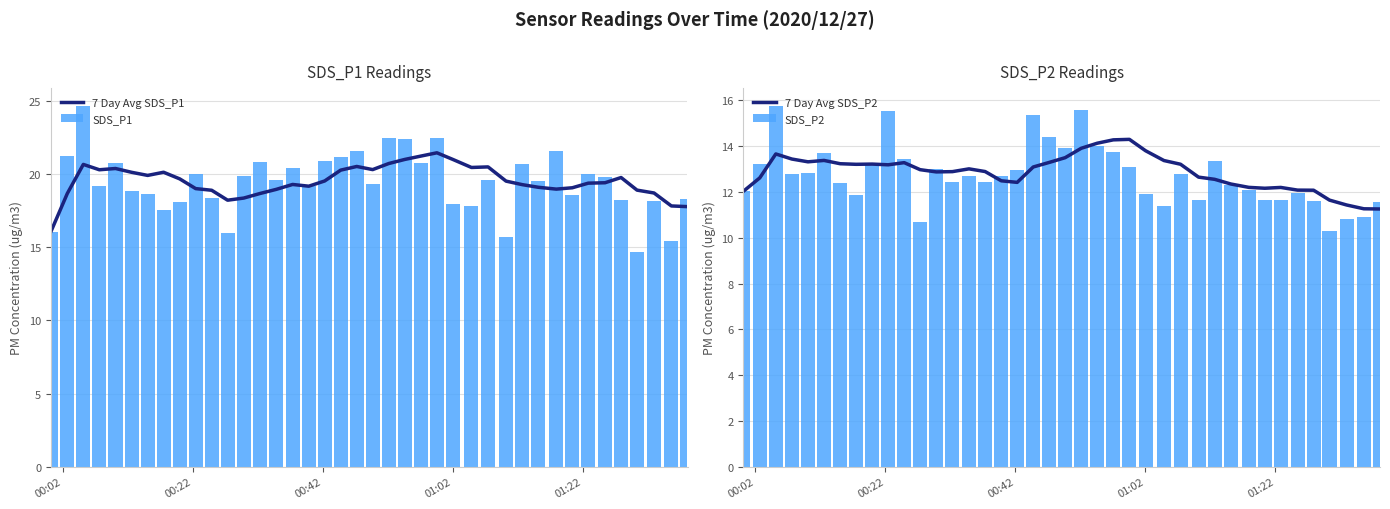

Reading right to left, transcribe all the data shown in this chart.

7 Day Avg SDS_P1: 17.8	17.8	18.7	18.9	19.8	19.4	19.4	19.1	19.0	19.1	19.3	19.5	20.5	20.5	21.0	21.5	21.2	21.0	20.7	20.3	20.5	20.3	19.5	19.2	19.3	19.0	18.7	18.4	18.2	18.9	19.0	19.7	20.1	19.9	20.1	20.4	20.3	20.7	18.7	16.1
SDS_P1: 18.3	15.4	18.1	14.7	18.2	19.8	20.0	18.6	21.6	19.5	20.7	15.7	19.6	17.8	17.9	22.5	20.8	22.4	22.5	19.3	21.6	21.2	20.9	19.2	20.4	19.6	20.8	19.9	16.0	18.4	20.0	18.1	17.6	18.6	18.8	20.7	19.2	24.6	21.3	16.1
7 Day Avg SDS_P2: 11.3	11.3	11.4	11.6	12.1	12.1	12.2	12.2	12.2	12.3	12.6	12.6	13.2	13.4	13.8	14.3	14.3	14.1	13.9	13.5	13.3	13.1	12.4	12.5	12.9	13.0	12.9	12.9	13.0	13.3	13.2	13.2	13.2	13.2	13.4	13.3	13.4	13.7	12.6	12.0
SDS_P2: 11.6	10.9	10.8	10.3	11.6	11.9	11.7	11.6	12.1	12.3	13.3	11.6	12.8	11.4	11.9	13.1	13.7	14.0	15.6	13.9	14.4	15.4	12.9	12.7	12.4	12.7	12.4	13.0	10.7	13.4	15.5	13.3	11.8	12.4	13.7	12.8	12.8	15.8	13.2	12.0